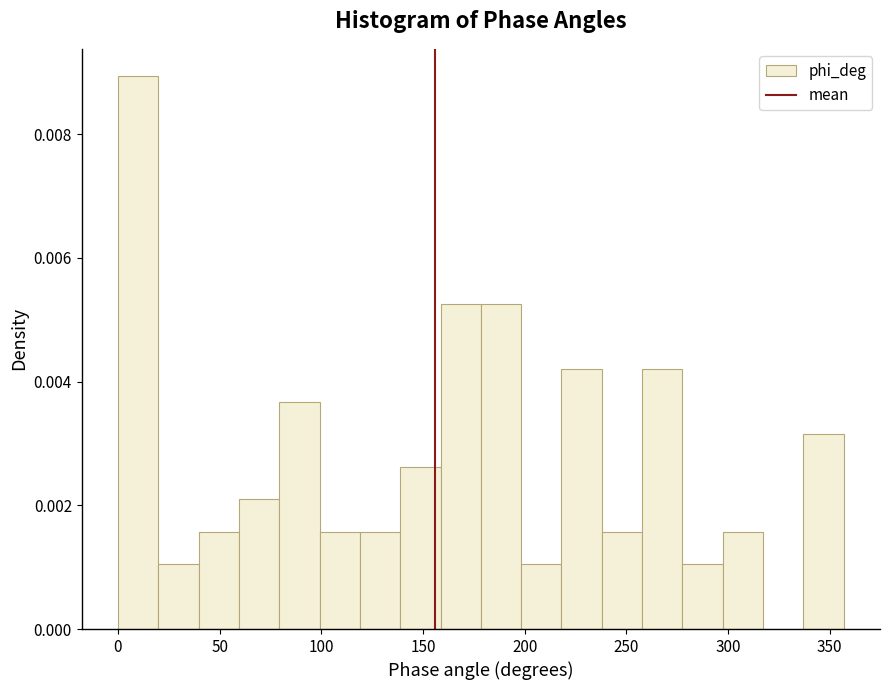

Read against the x-axis, roughly where is the centre of the tallest bar?

10